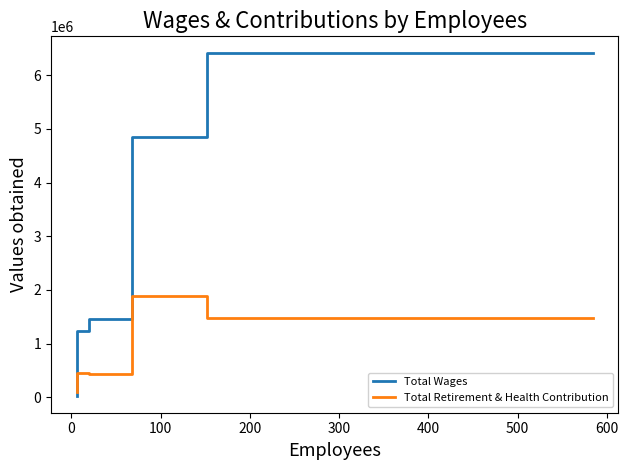

The value of Total Wages at 300 is 43394. True or false?

False